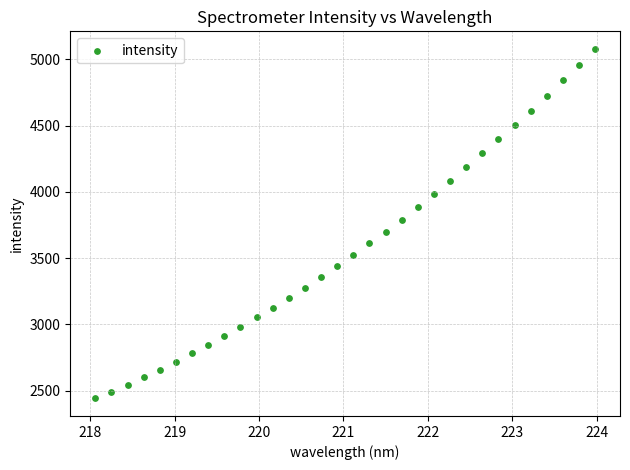

What is the range of X values (max minus min)?

5.9